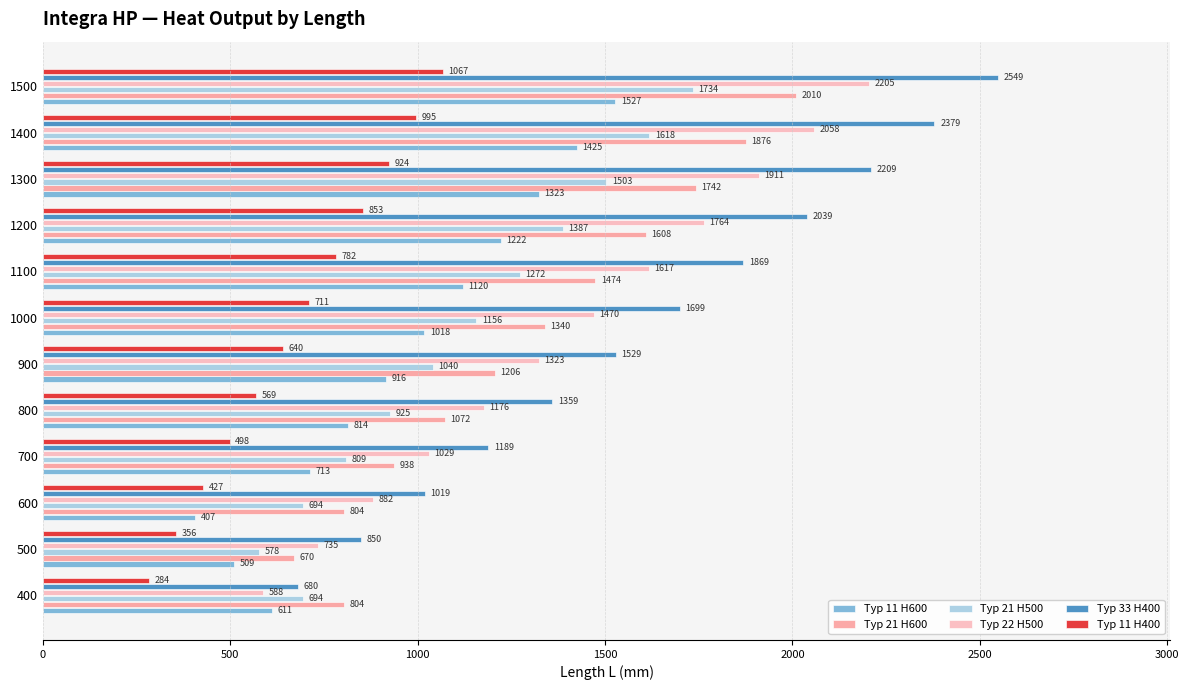

Which series changed the most between 400 and 1200?

Typ 33 H400